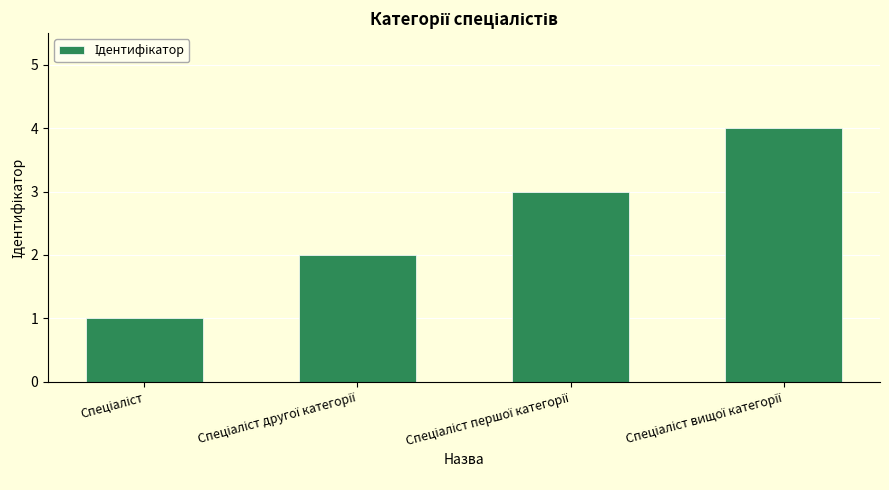

Count the values in the range 2 to 4.

3